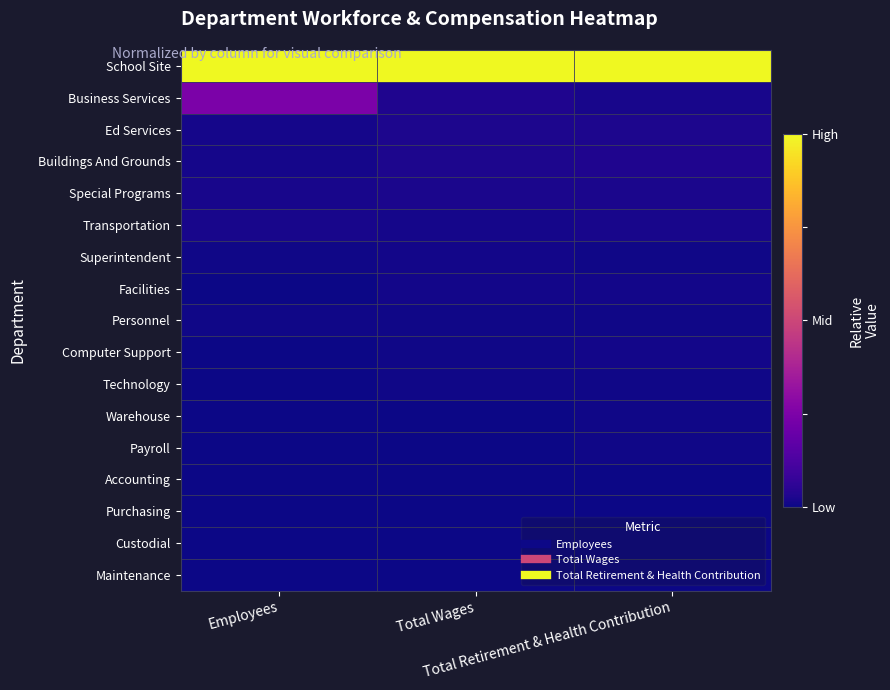

At how many categories does at least one series exceed 0?

3